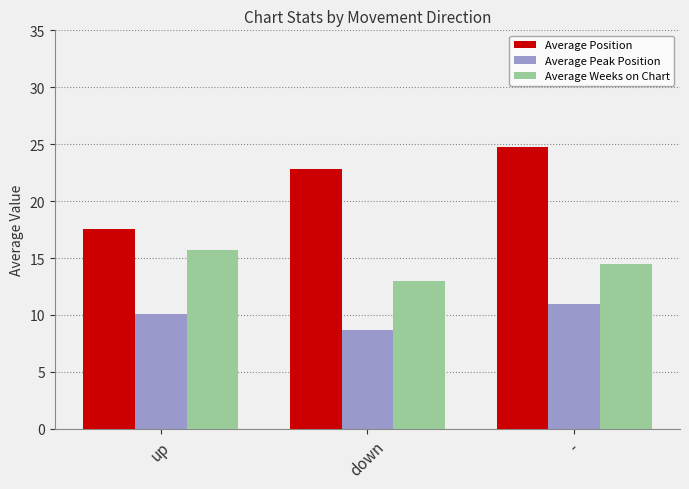

Between up and -, which series saw the biggest shift?

Average Position